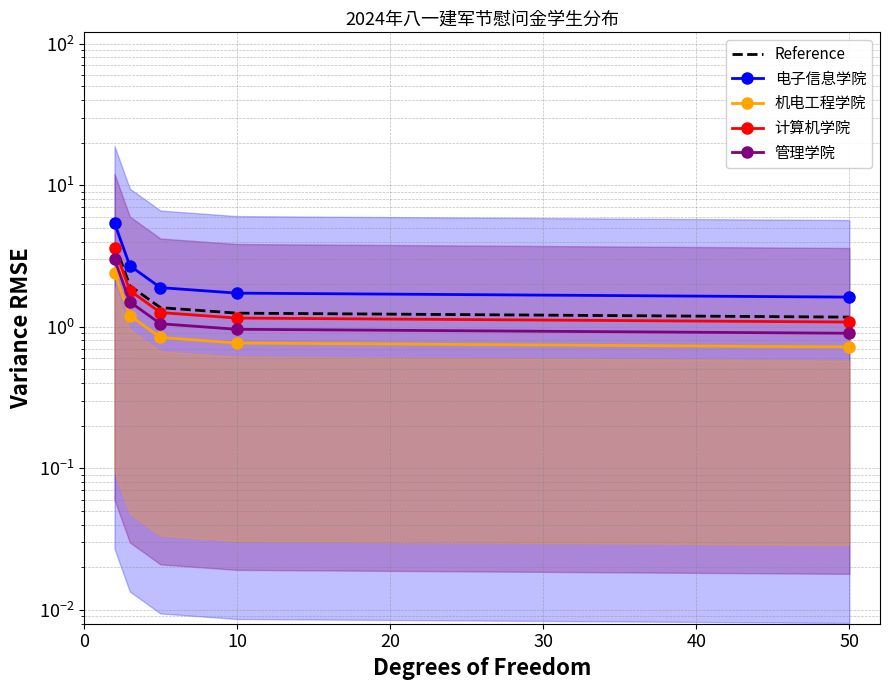

True or false: Reference and 计算机学院 cross at least once.

False